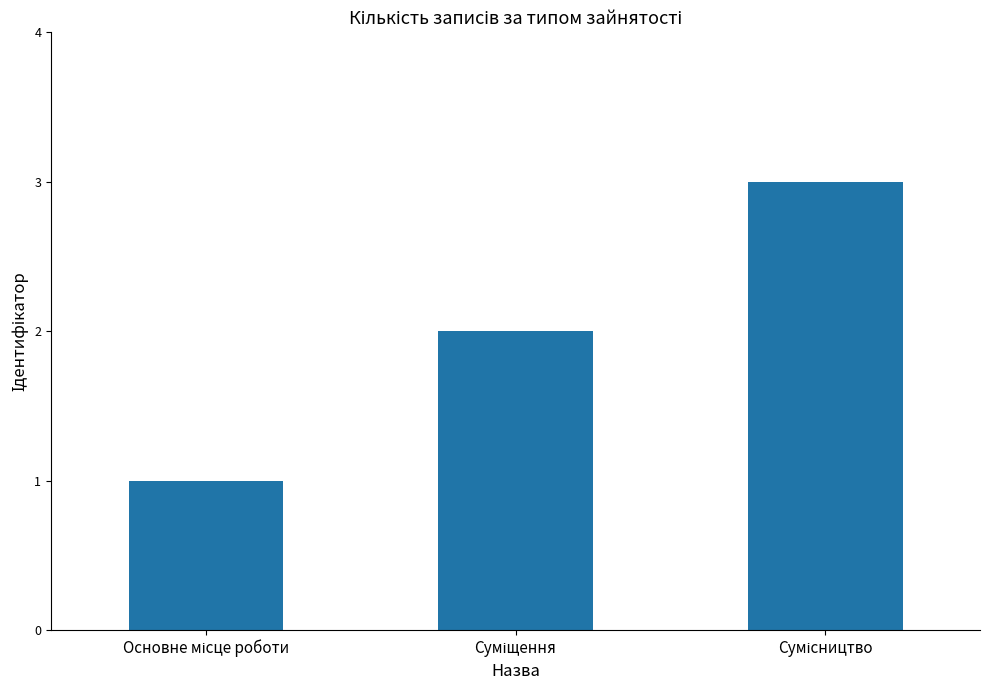

Reading right to left, extract all data points from this chart.

3	2	1